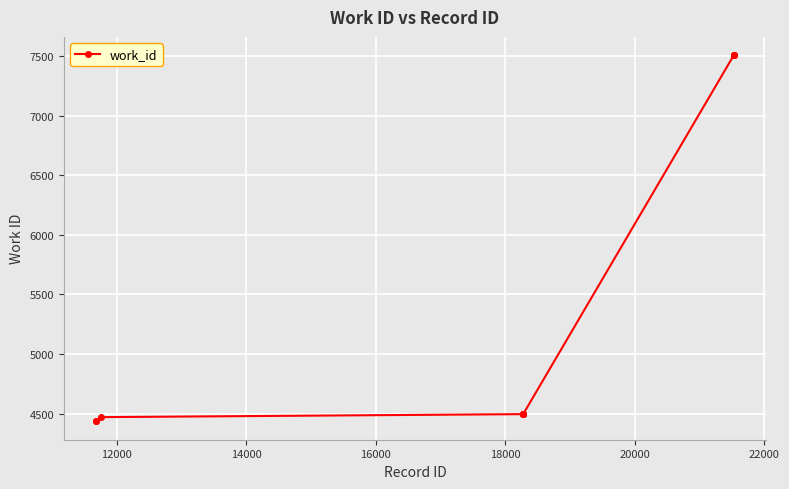

What is the difference between the maximum and second lowest values?

3076